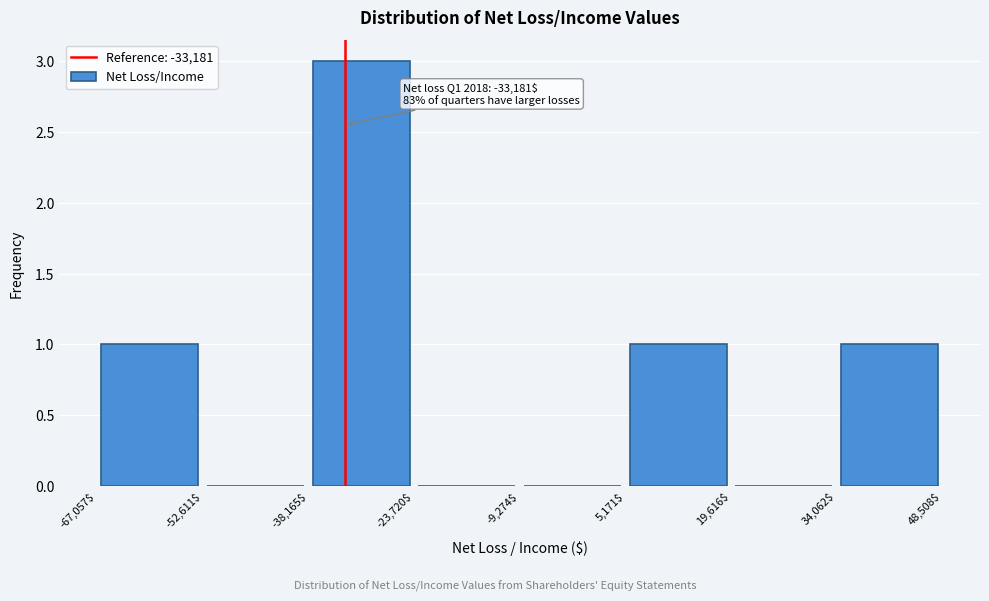

Which range on the x-axis has the tallest bar?

-38,165$ to -23,720$